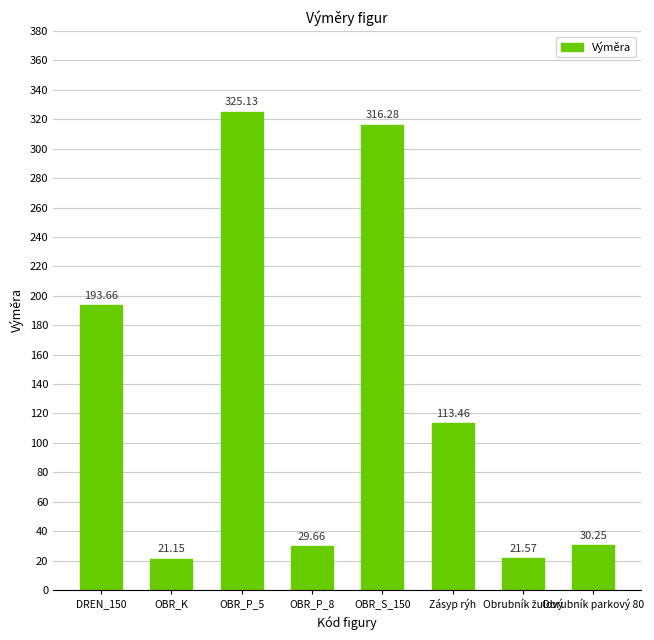

What is the value of the 4th bar from the left?

29.7